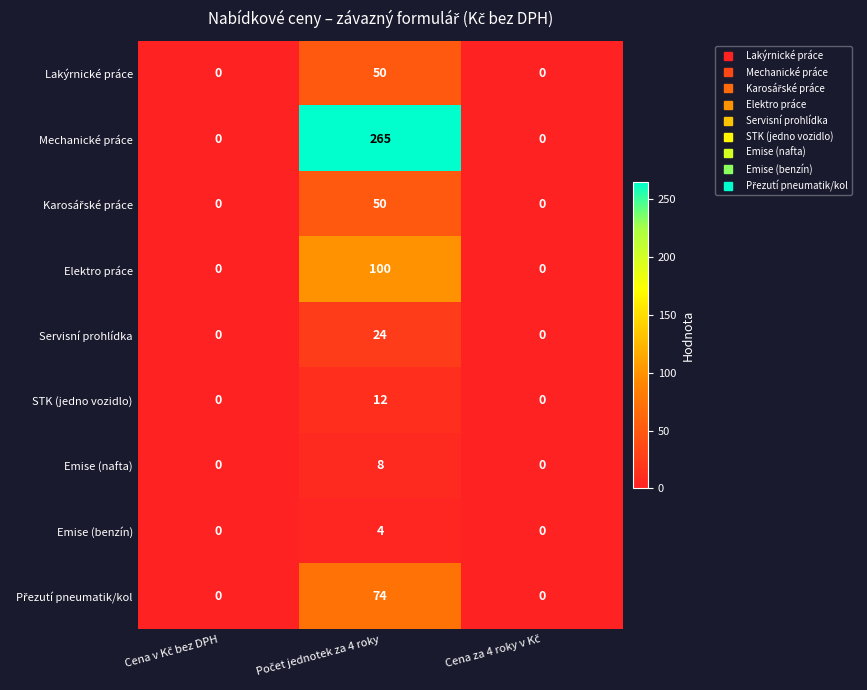

What is the maximum value for Emise (nafta)?

8